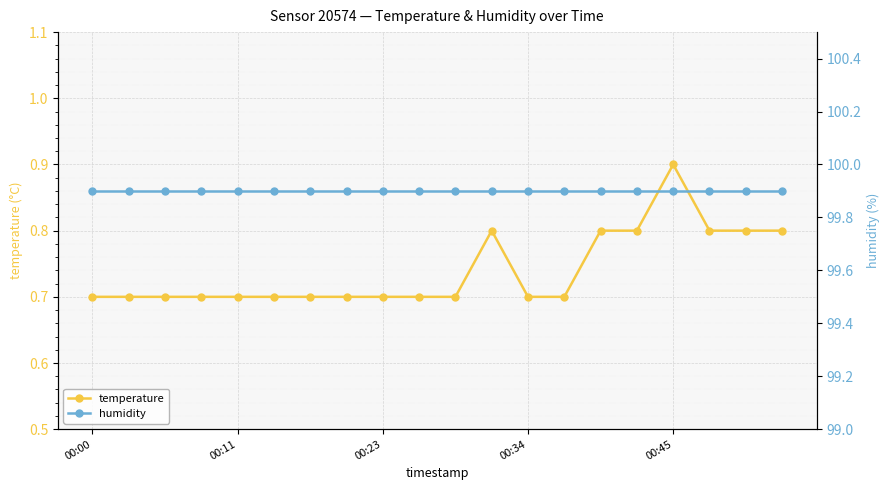

Reading left to right, list all the values displayed in this chart.

temperature: 0.7	0.7	0.7	0.7	0.7	0.7	0.7	0.7	0.7	0.7	0.7	0.8	0.7	0.7	0.8	0.8	0.9	0.8	0.8	0.8
humidity: 99.9	99.9	99.9	99.9	99.9	99.9	99.9	99.9	99.9	99.9	99.9	99.9	99.9	99.9	99.9	99.9	99.9	99.9	99.9	99.9